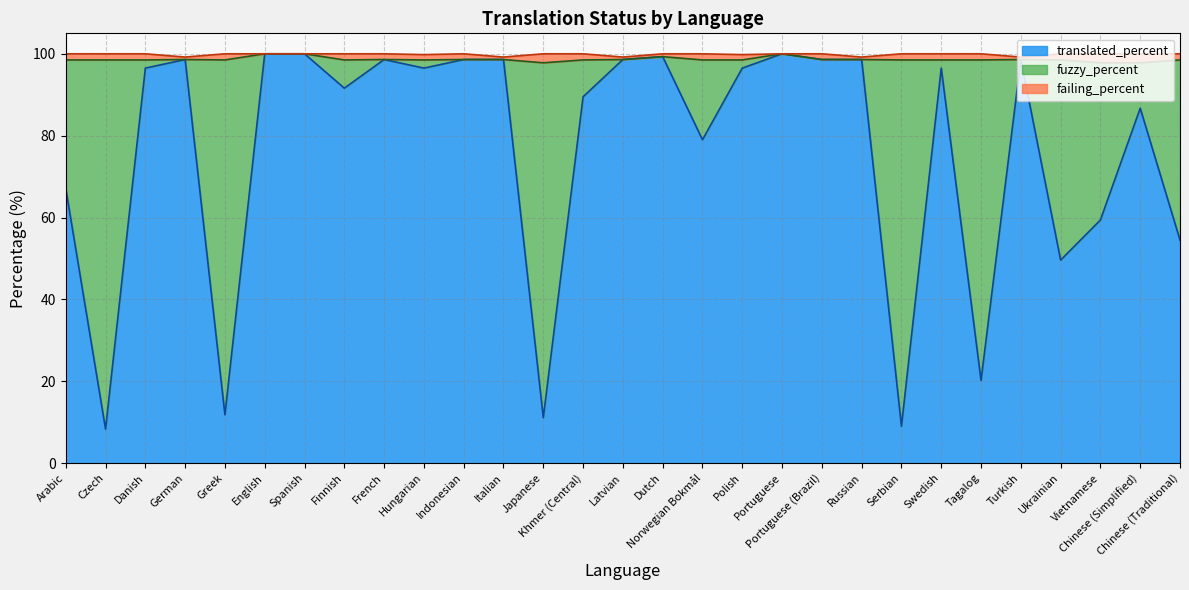

Which series ends up on top after the final intersection of translated_percent and failing_percent?

translated_percent